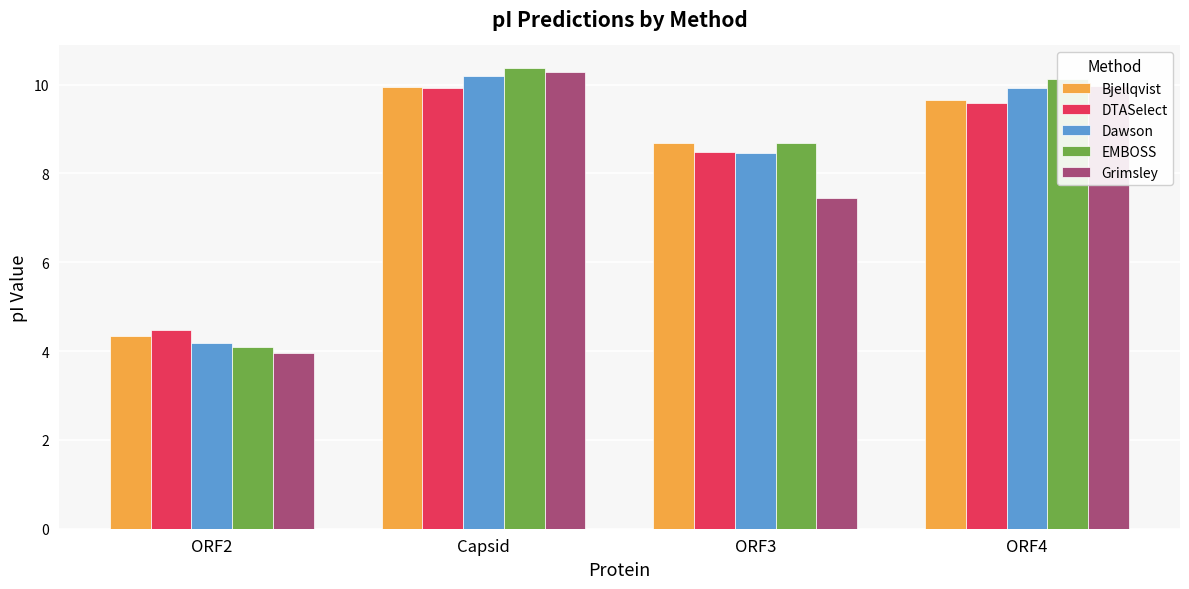

How many data points in Bjellqvist are less than 9?

2